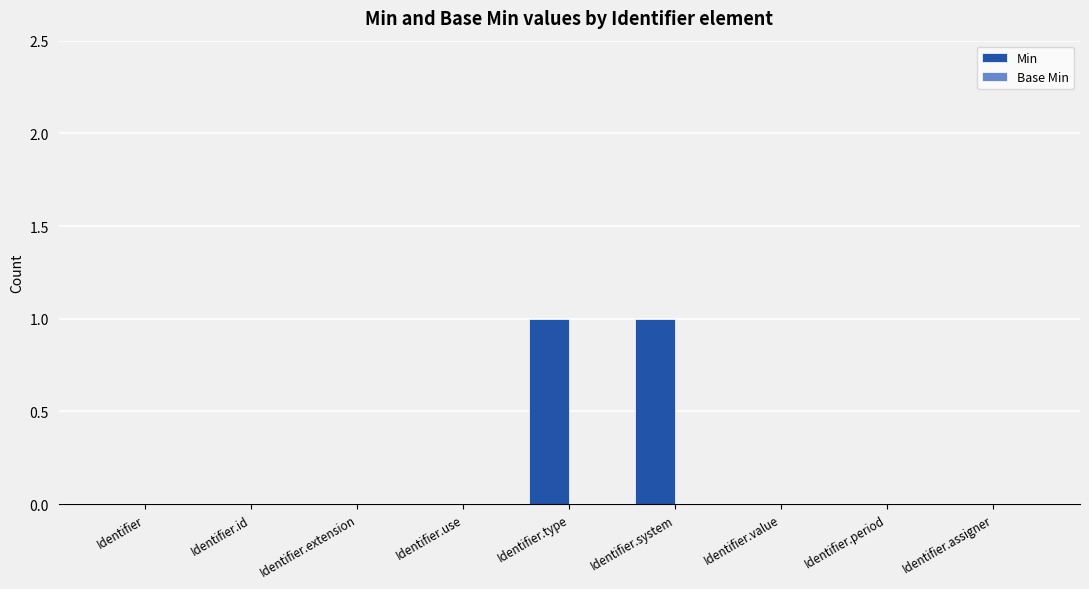

True or false: the data shows 0 at Identifier.period.

True